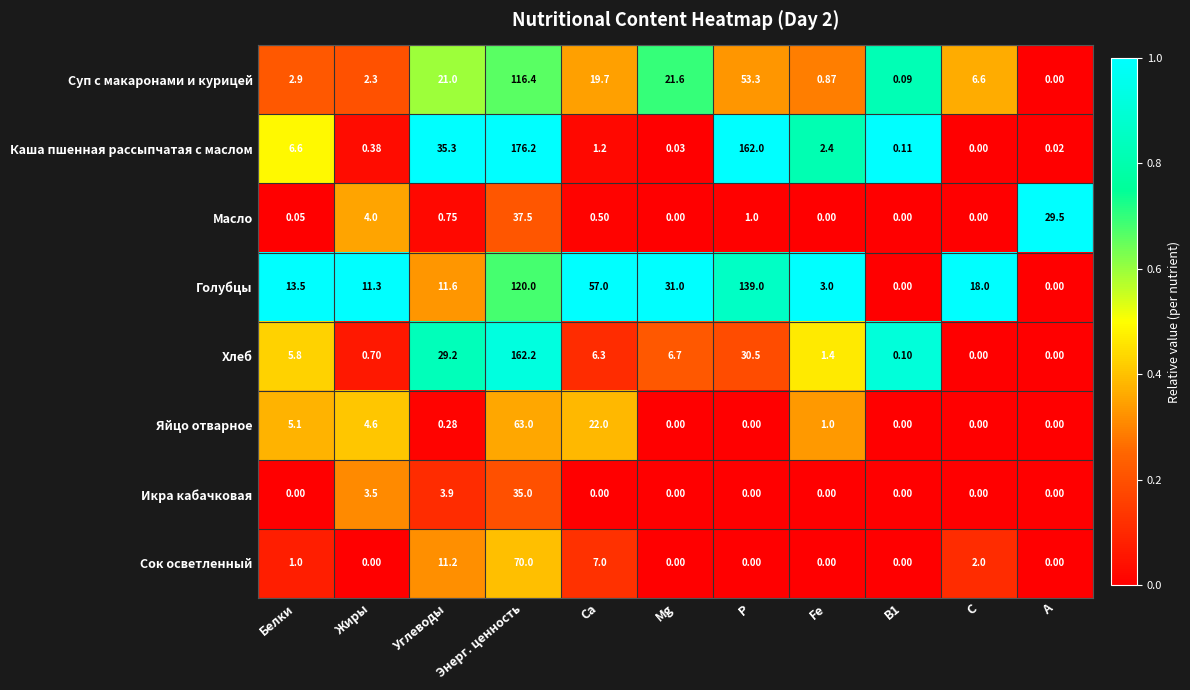

Which series has the largest total across all categories?

Голубцы